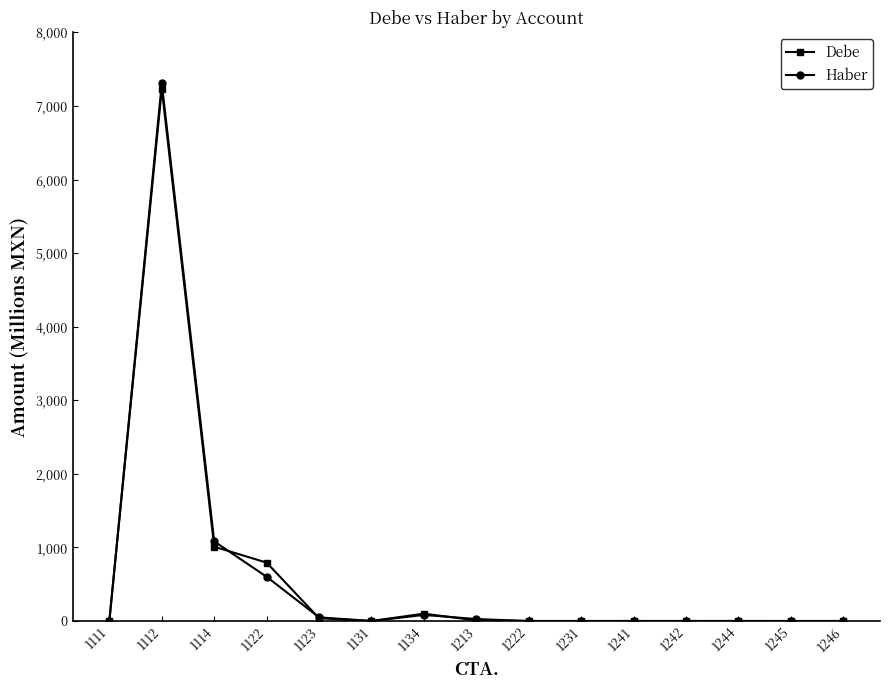

What is the value of the Debe point at the 4th from the left?

793.3